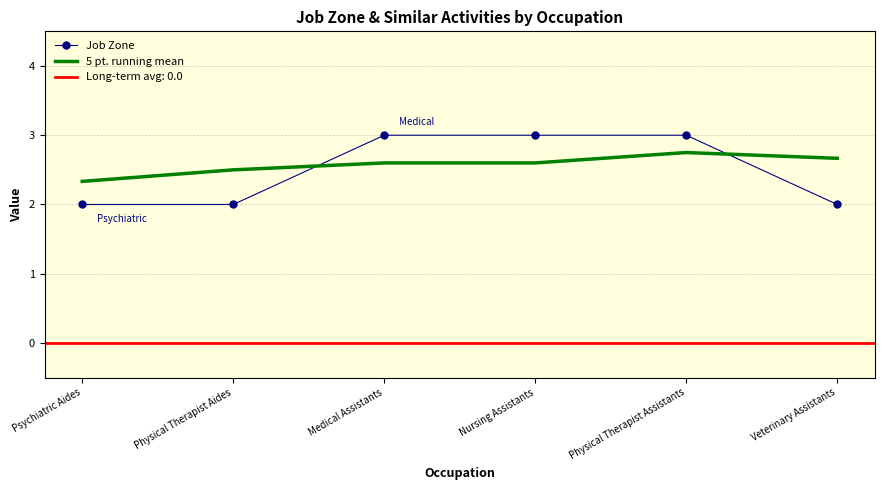

Which category has the highest value in the 5 pt. running mean series?

Physical Therapist Assistants